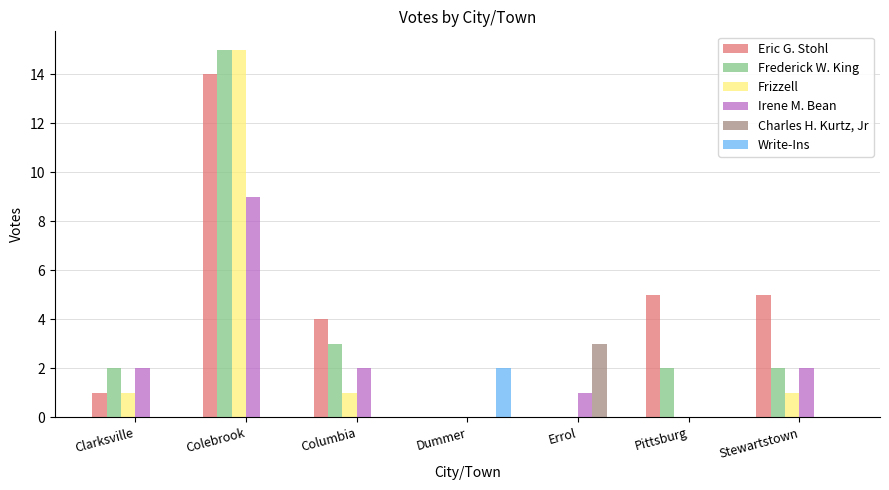

Reading left to right, extract all data points from this chart.

Eric G. Stohl: Clarksville=1	Colebrook=14	Columbia=4	Dummer=0	Errol=0	Pittsburg=5	Stewartstown=5
Frederick W. King: Clarksville=2	Colebrook=15	Columbia=3	Dummer=0	Errol=0	Pittsburg=2	Stewartstown=2
Frizzell: Clarksville=1	Colebrook=15	Columbia=1	Dummer=0	Errol=0	Pittsburg=0	Stewartstown=1
Irene M. Bean: Clarksville=2	Colebrook=9	Columbia=2	Dummer=0	Errol=1	Pittsburg=0	Stewartstown=2
Charles H. Kurtz, Jr: Clarksville=0	Colebrook=0	Columbia=0	Dummer=0	Errol=3	Pittsburg=0	Stewartstown=0
Write-Ins: Clarksville=0	Colebrook=0	Columbia=0	Dummer=2	Errol=0	Pittsburg=0	Stewartstown=0